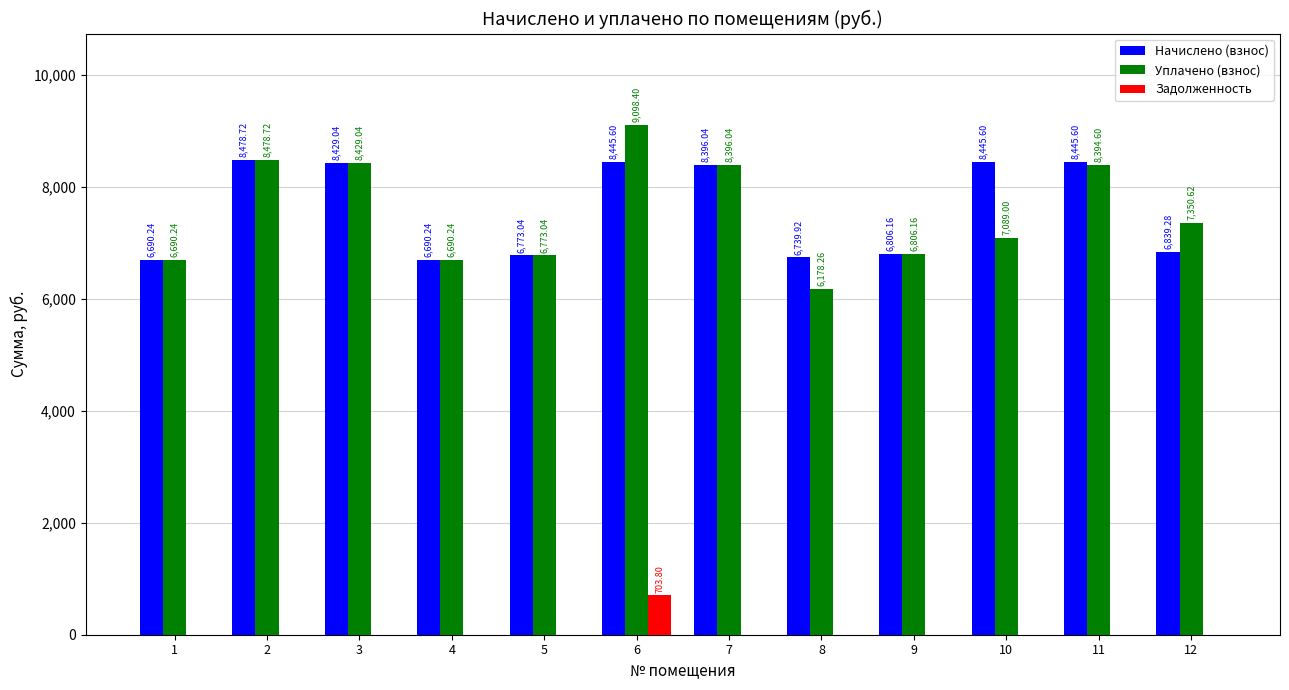

Between 6 and 9, which series saw the biggest shift?

Уплачено (взнос)